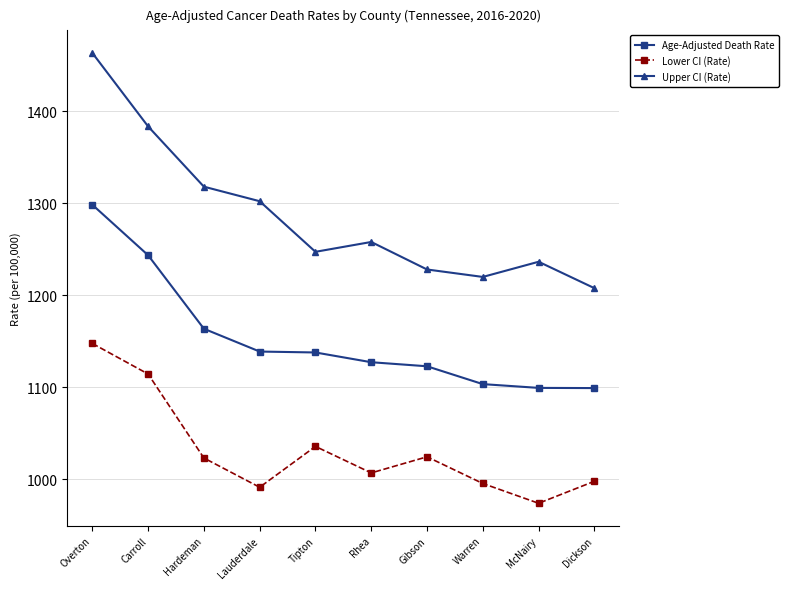

Count the number of data series in this chart.

3